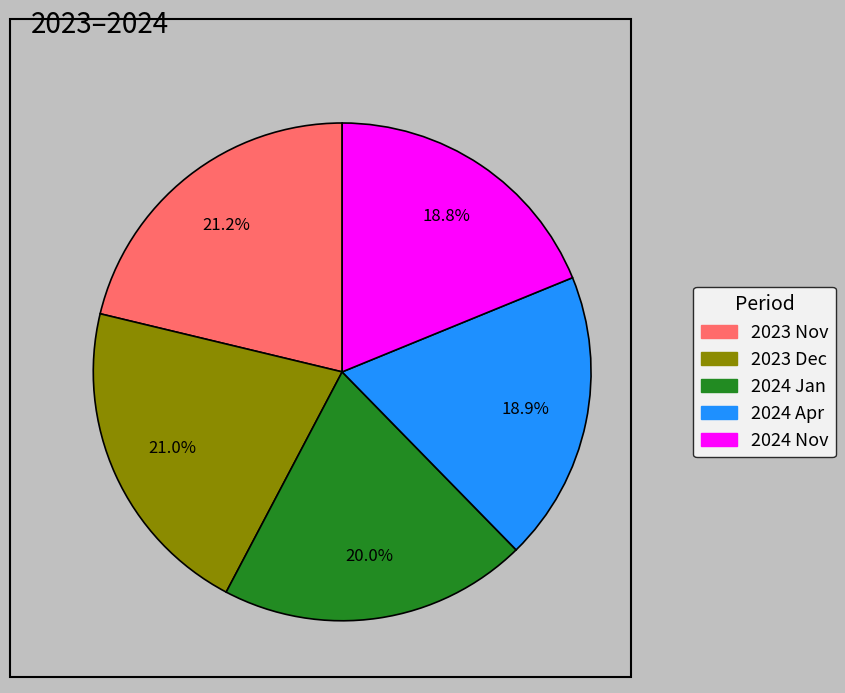

Does any single category account for the majority?

No